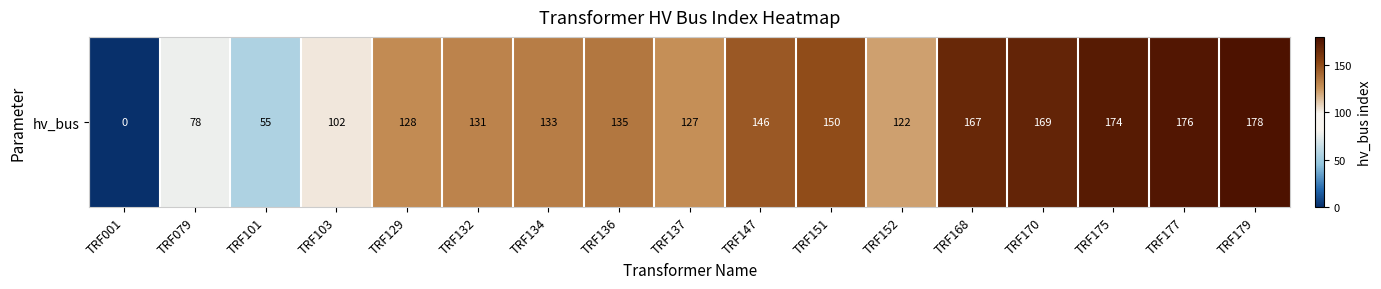

Approximately how many times larger is the value at TRF175 compared to TRF132?

1.3